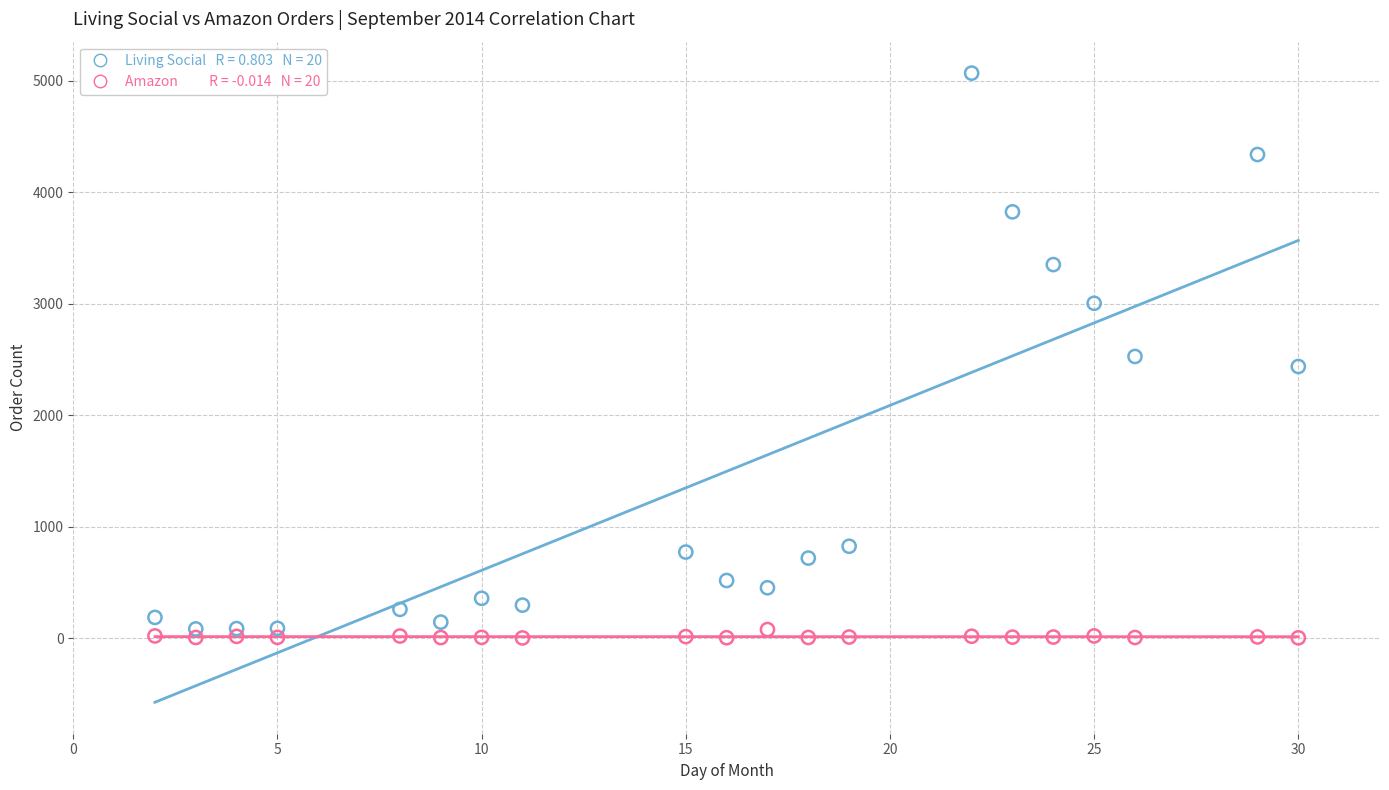

Across all data points, what is the range of Y values (max minus min)?

5065